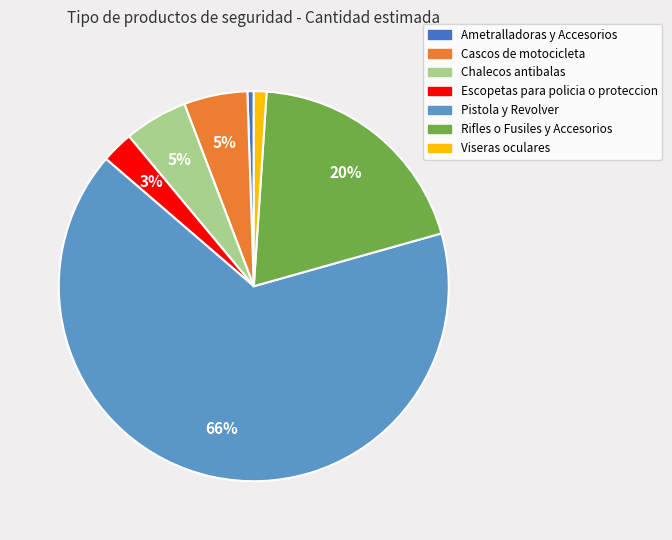

To the nearest percent, what is the average slice percentage?

14%